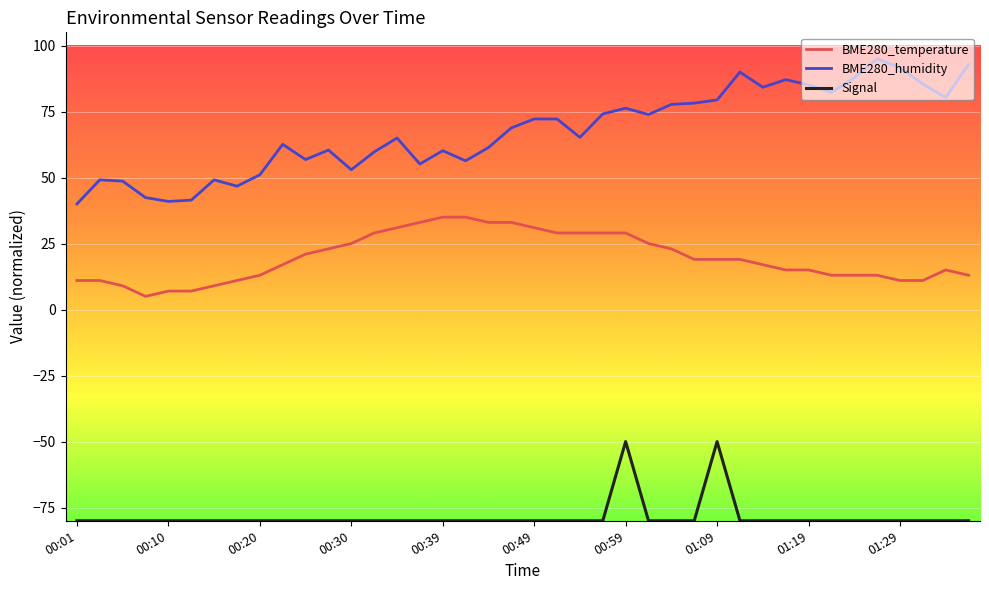

Which series has the largest total across all categories?

BME280_humidity